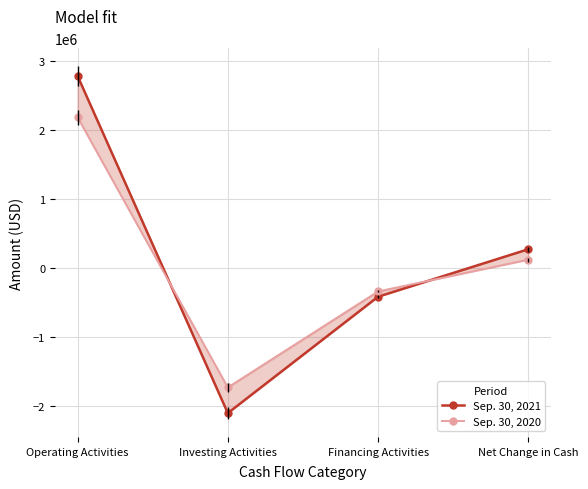

Is this an area chart (filled region under the line)?

No